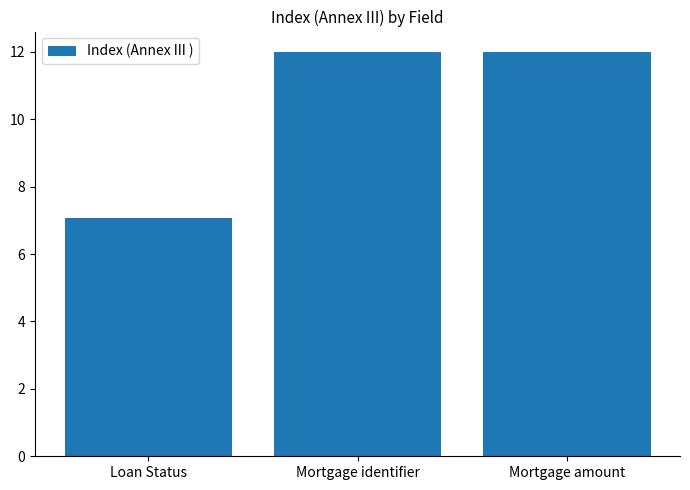

Reading right to left, what are all the values shown in this chart?

12.0	12.0	7.1